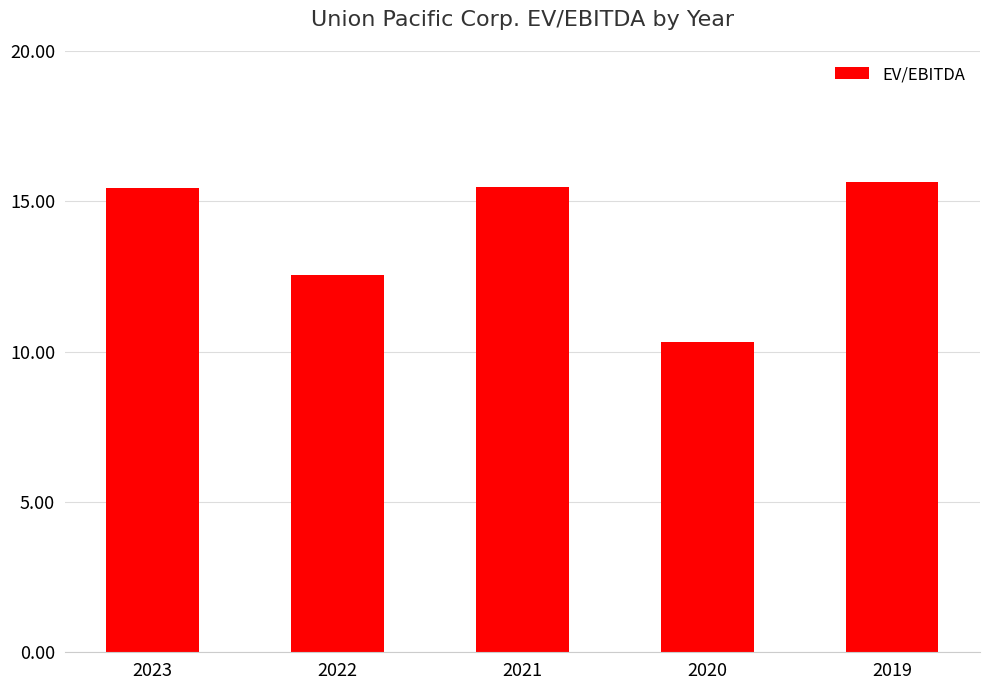

What is the value of the 1st bar from the left?

15.4